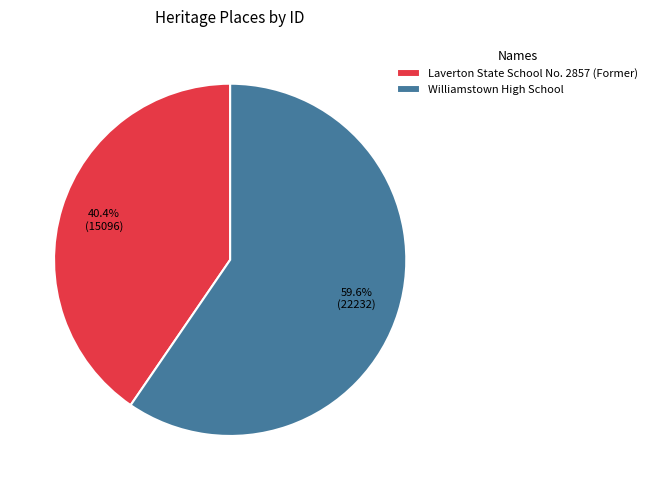

Which category has the smallest portion of the pie?

Laverton State School No. 2857 (Former)